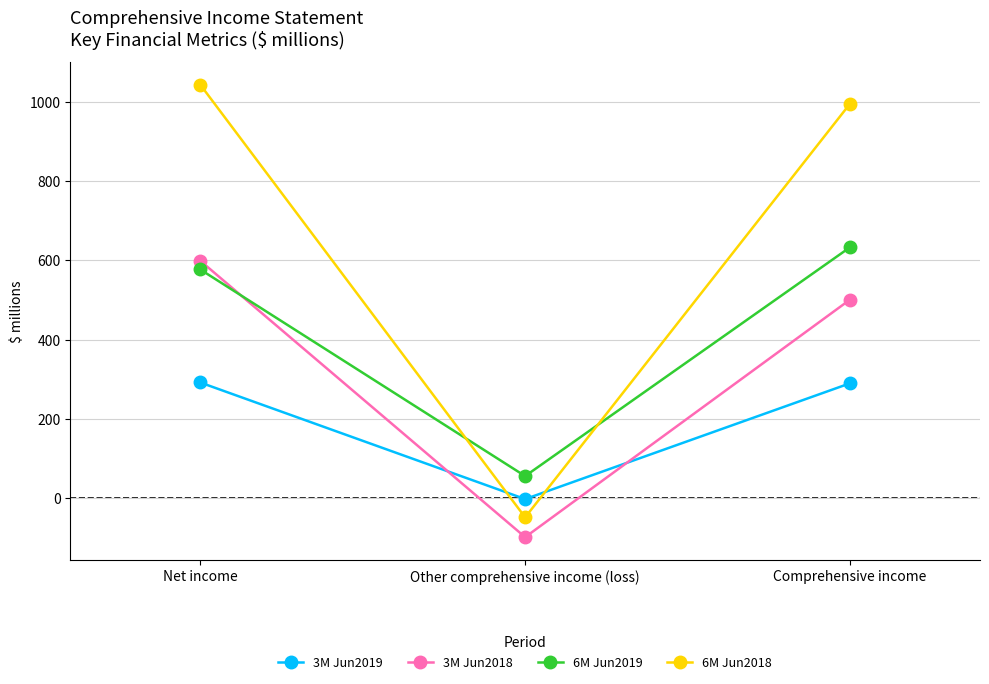

Which label corresponds to the smallest value in the chart?

Other comprehensive income (loss)